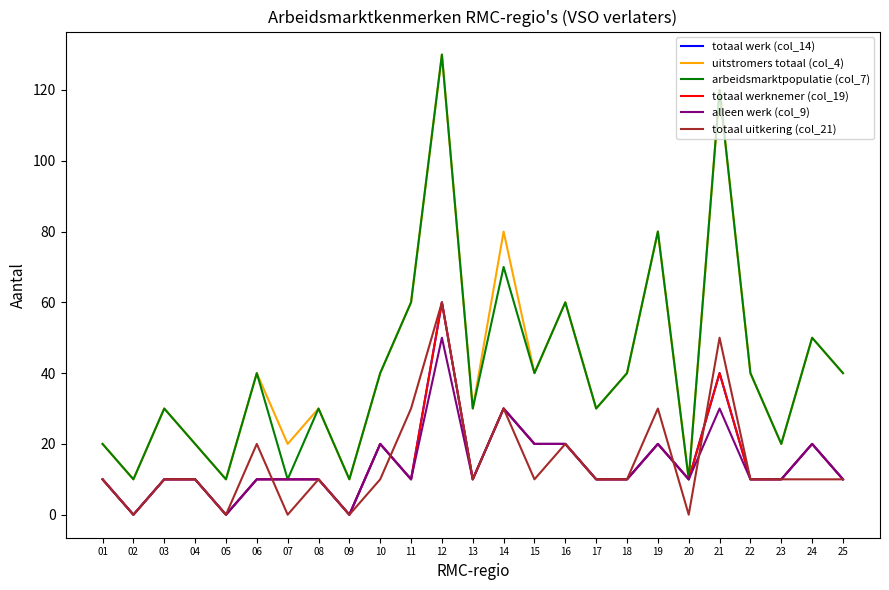

Is this an area chart (filled region under the line)?

No